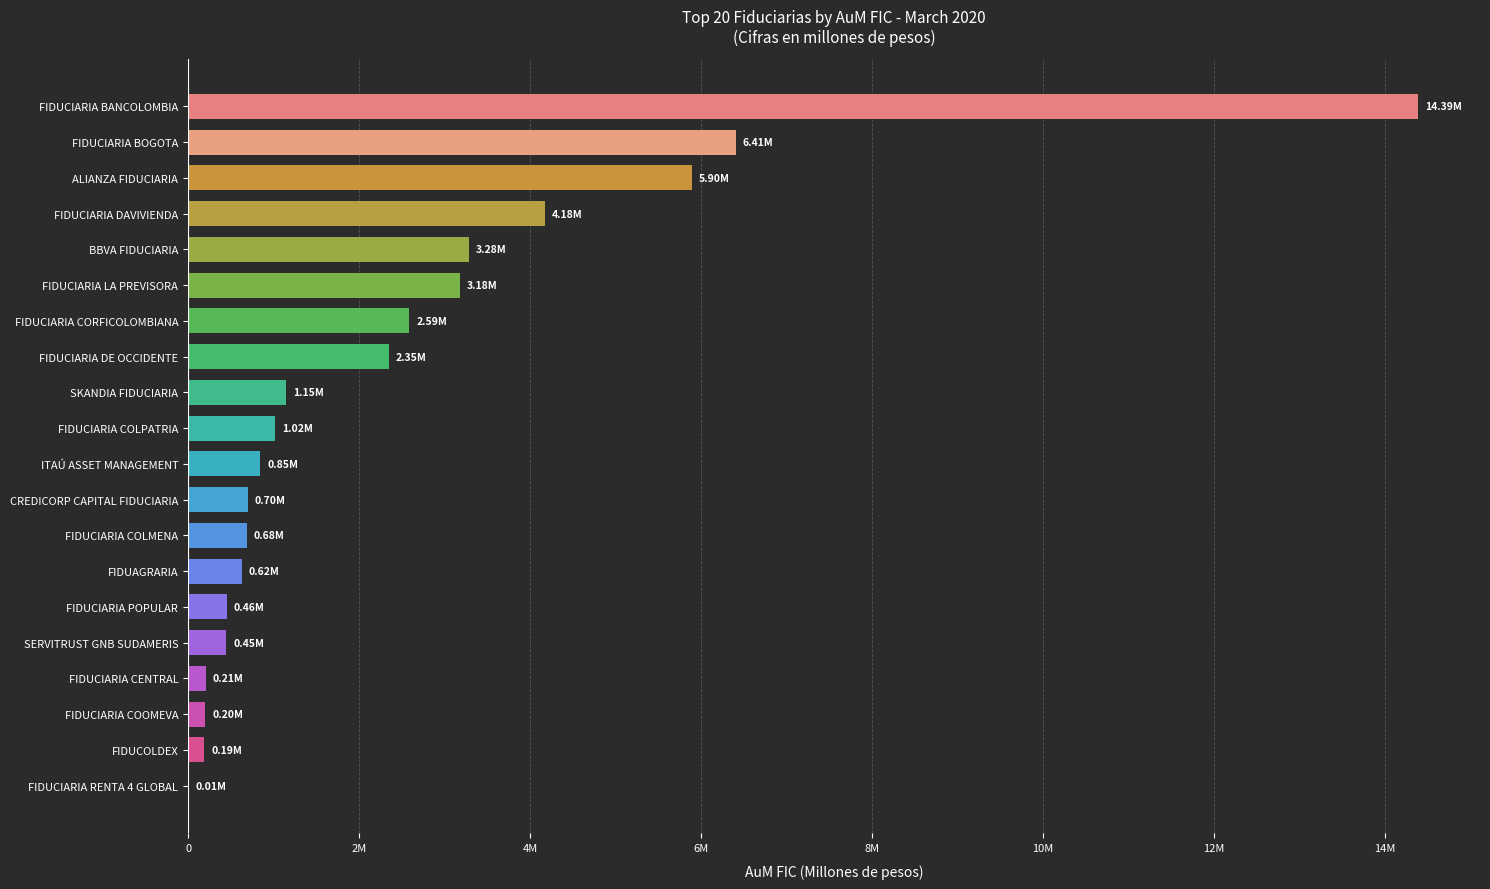

What is the maximum value shown in the chart?

14389475.4